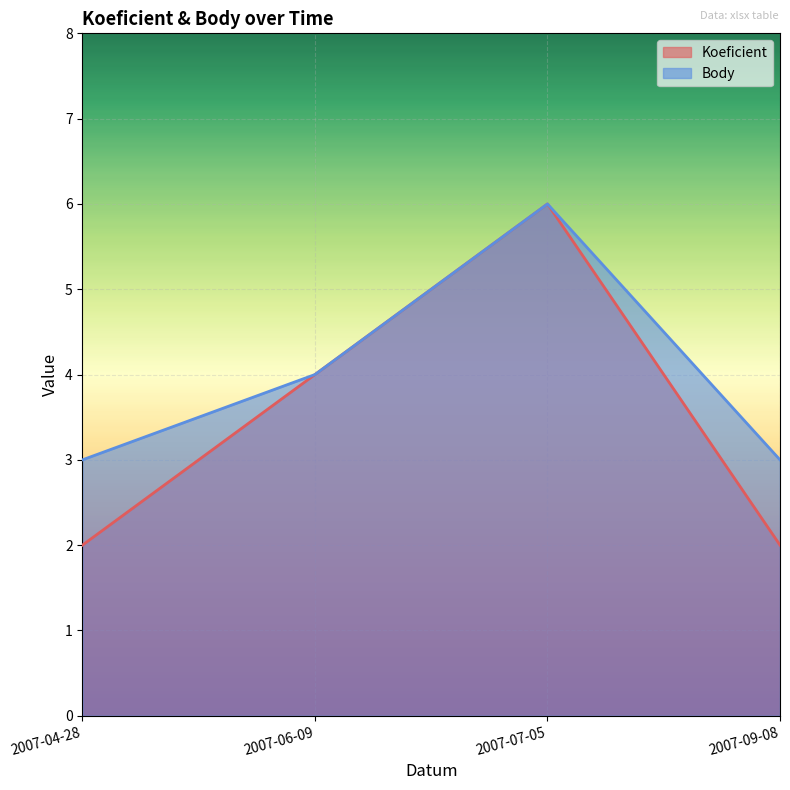

True or false: Body and Koeficient intersect in this chart.

False